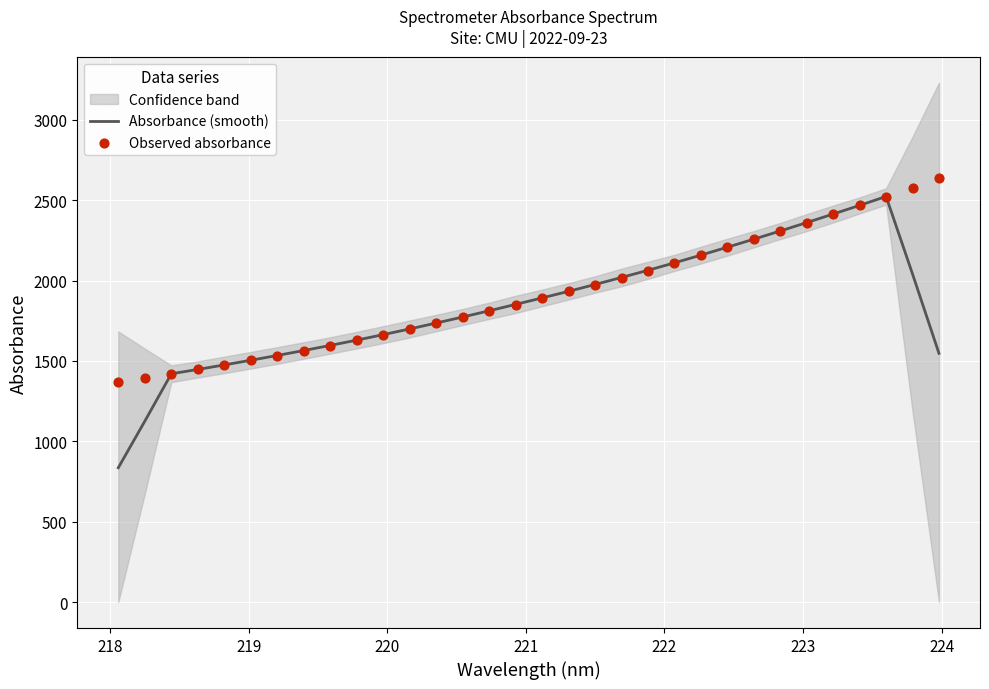

At how many categories does at least one series exceed 2491?

3